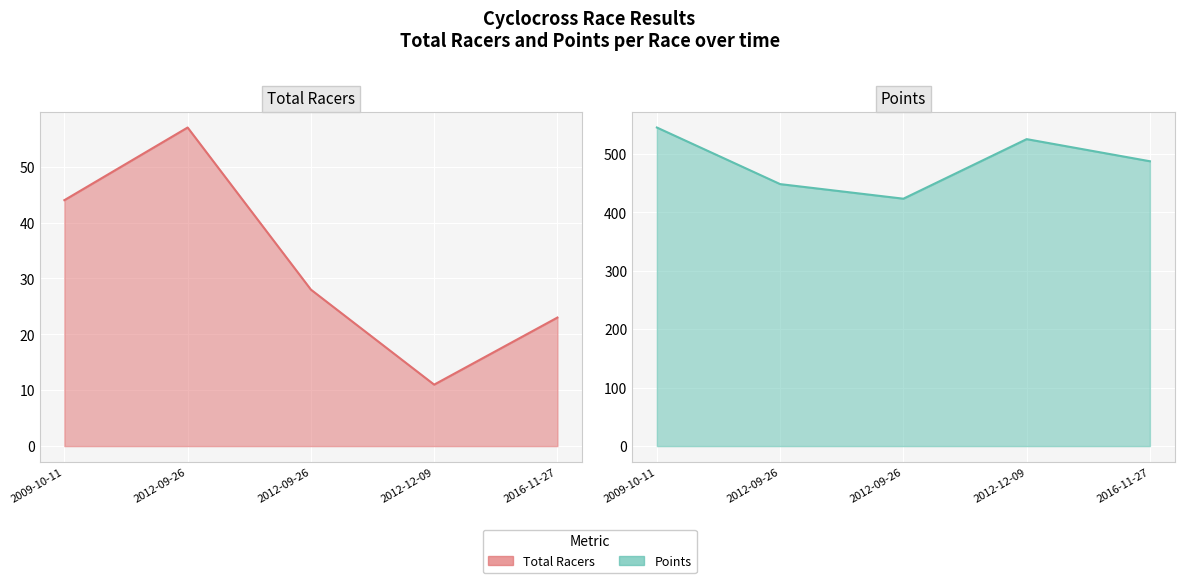

Which series has the largest range (max minus min)?

Points